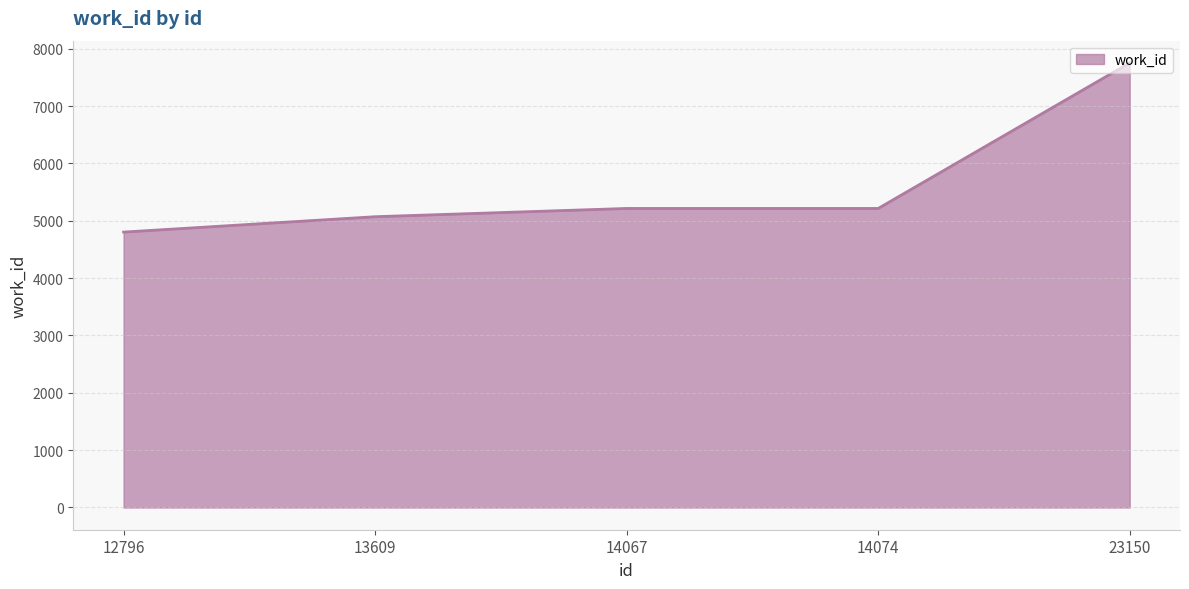

What is the difference between the values at 13609 and 14067?

144